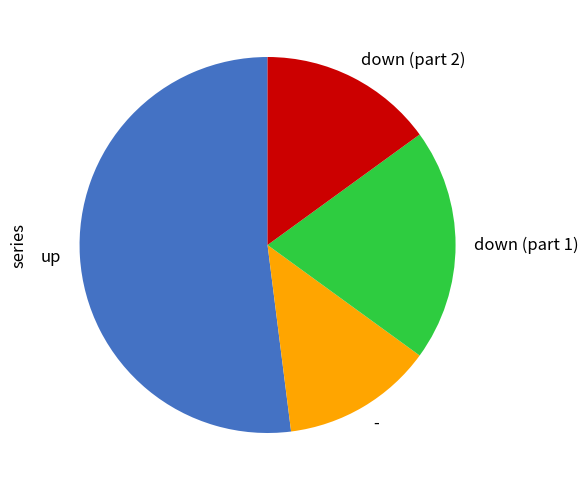

Which slice is the largest?

up